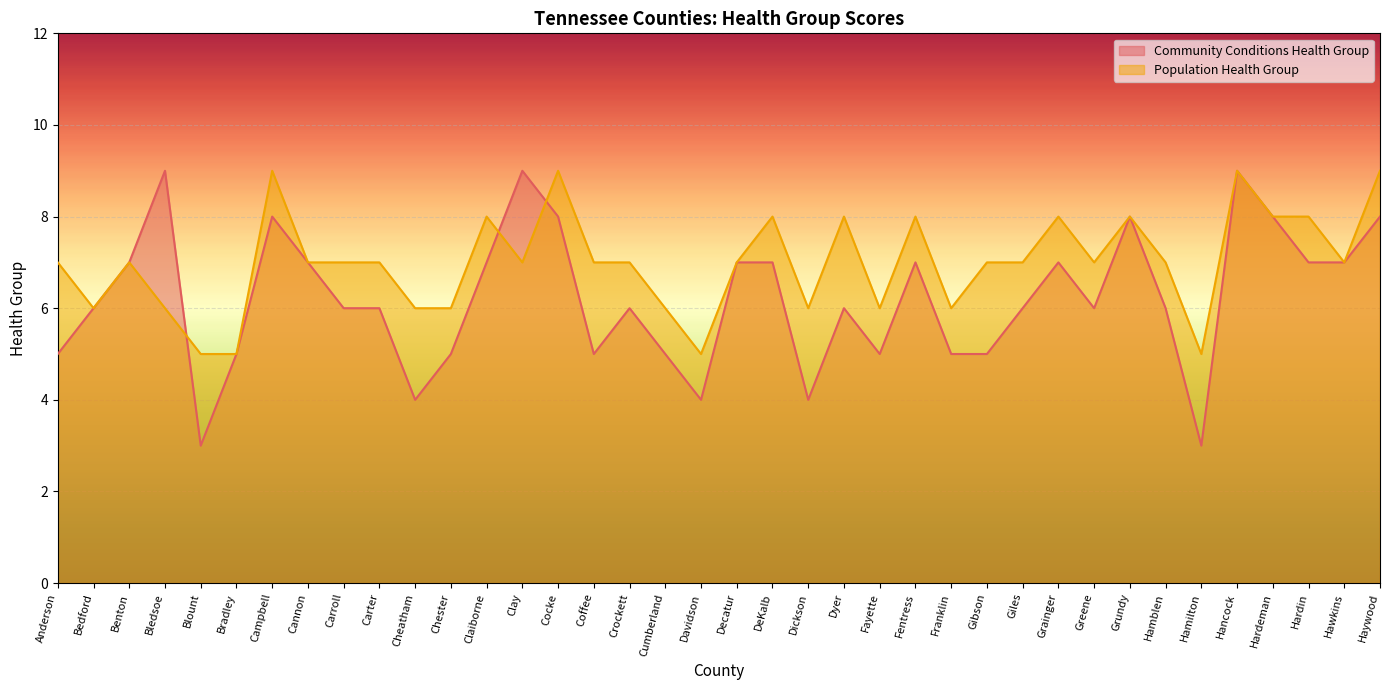

List the series in order of their peak value, highest first.

Community Conditions Health Group, Population Health Group